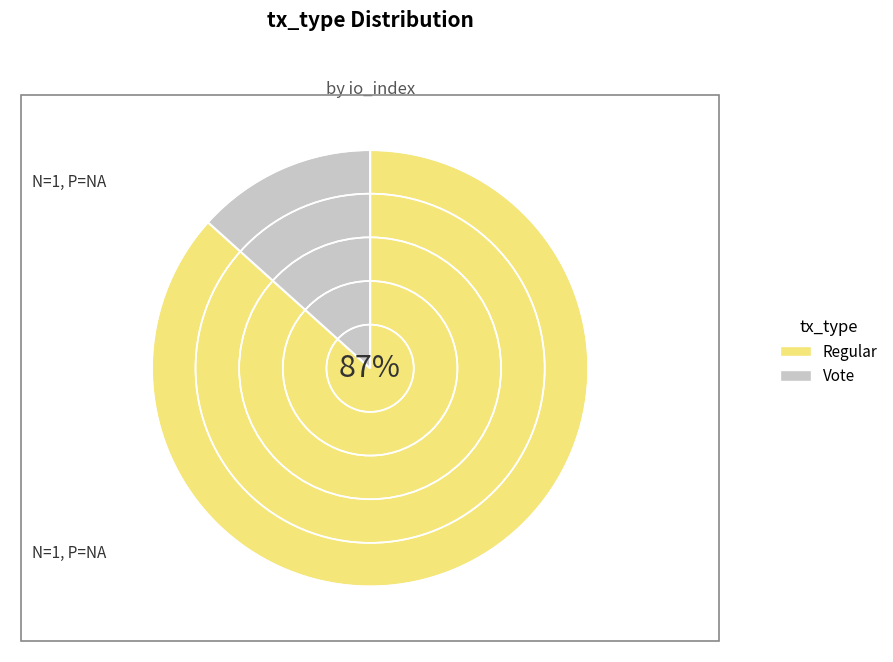

How many segments does this pie chart have?

2